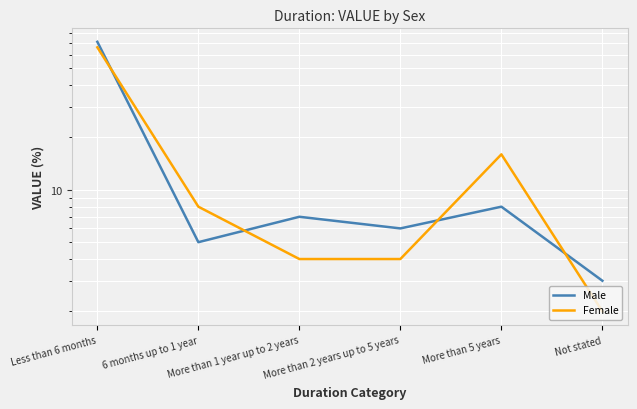

The value of Female at Not stated is 1. True or false?

False